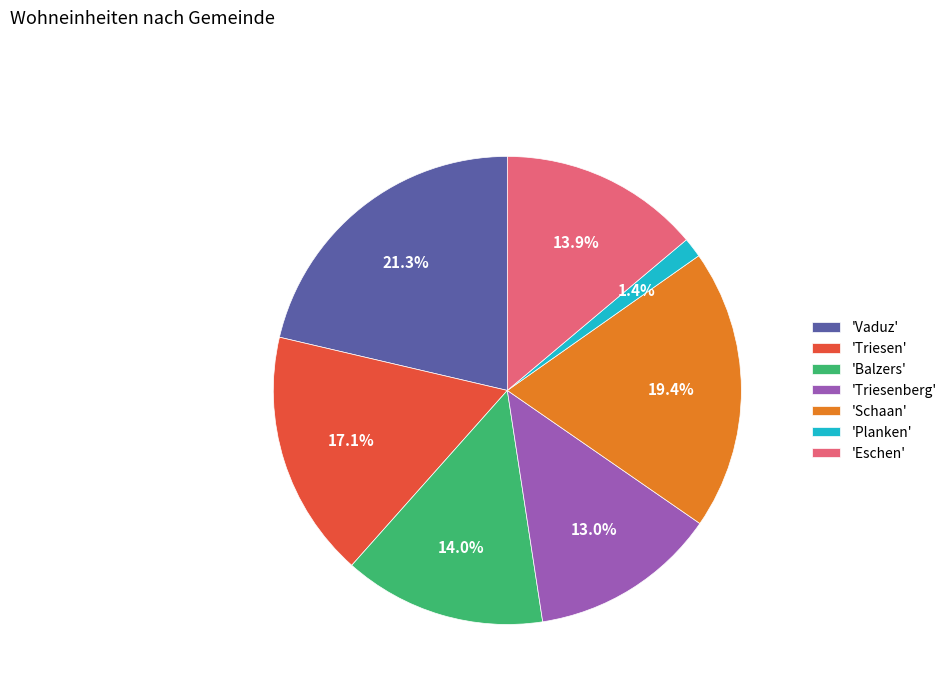

What percentage is NOT represented by 'Triesen'?

82.9%